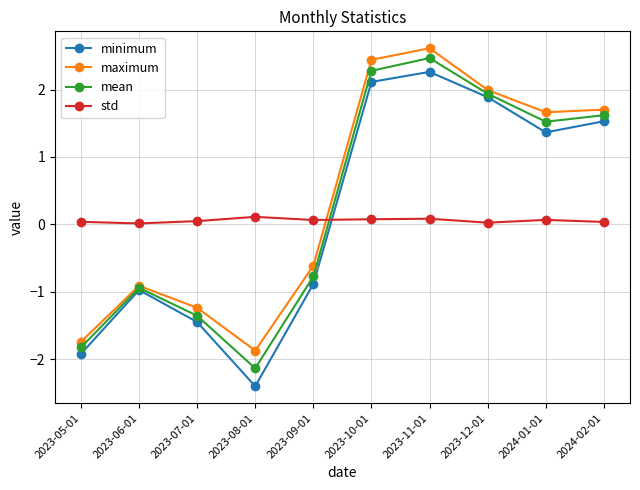

True or false: minimum has more than 2 interior local peaks.

False